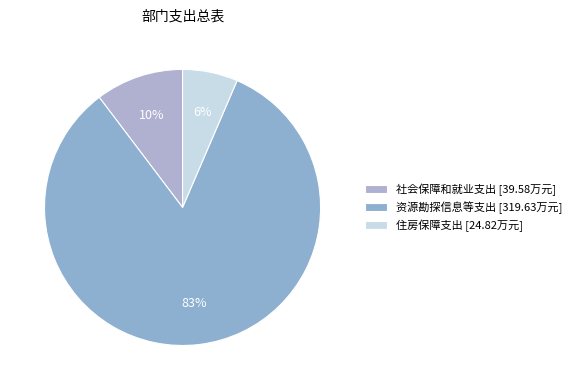

Is 住房保障支出 the majority of the pie?

No